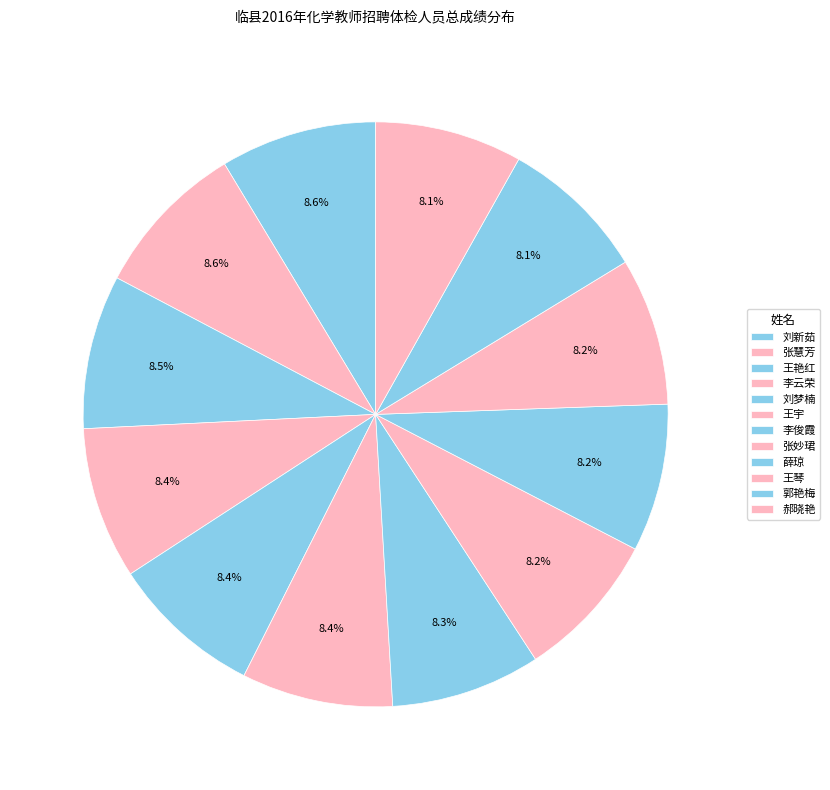

What is the smallest slice in the pie chart?

郝晓艳